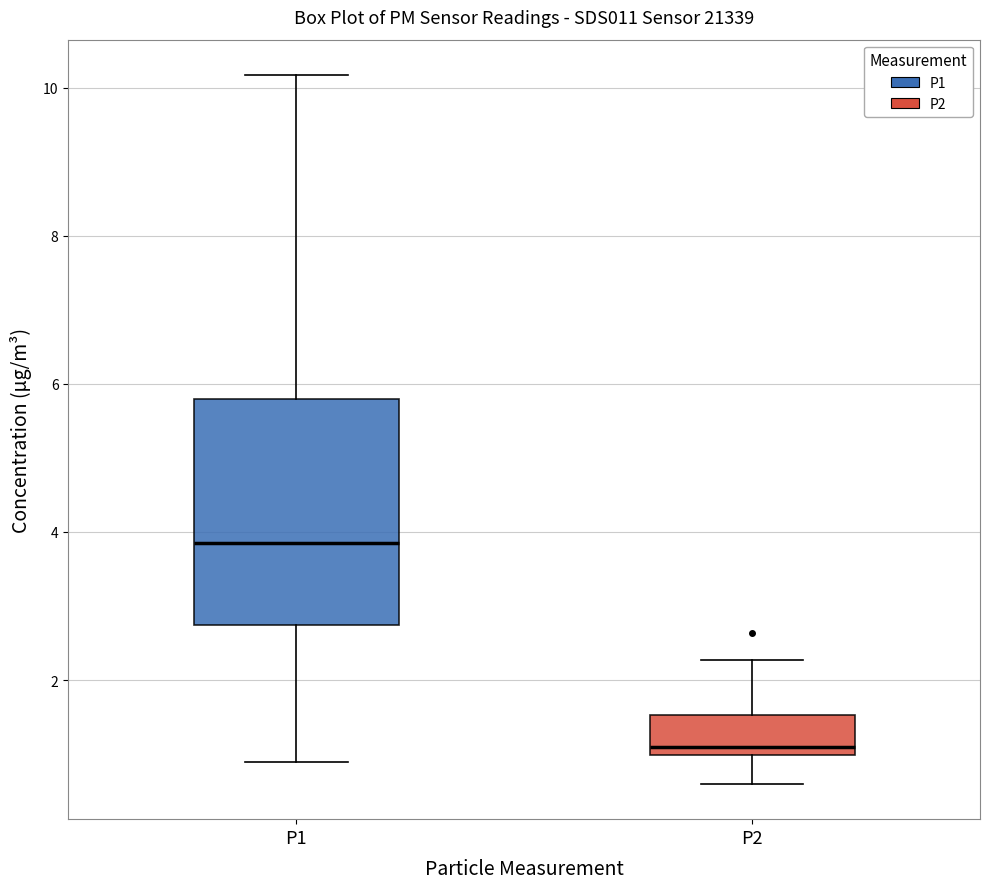

Reading left to right, read every box against the y-axis: the position of its median line, the range the box covers, and the ends of its whiskers. The values are not printed on the chart, so give them approximately, as read against the axis.

P1: median 3.8, box 2.8 to 5.8, whiskers 1.0 to 10.2
P2: median 1.2, box 1.0 to 1.6, whiskers 0.6 to 2.2